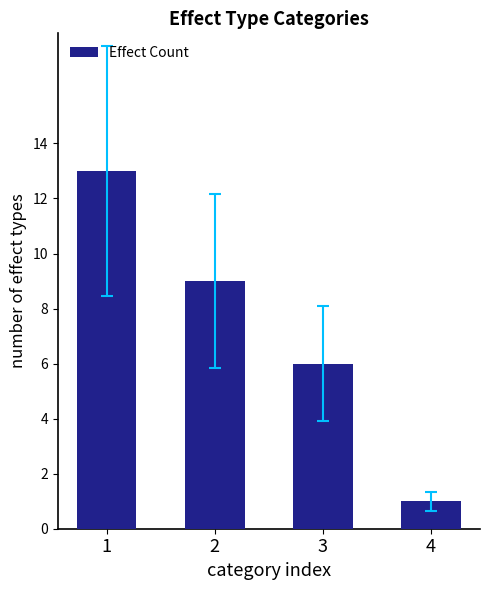

At which category does the chart reach its peak across all series?

1